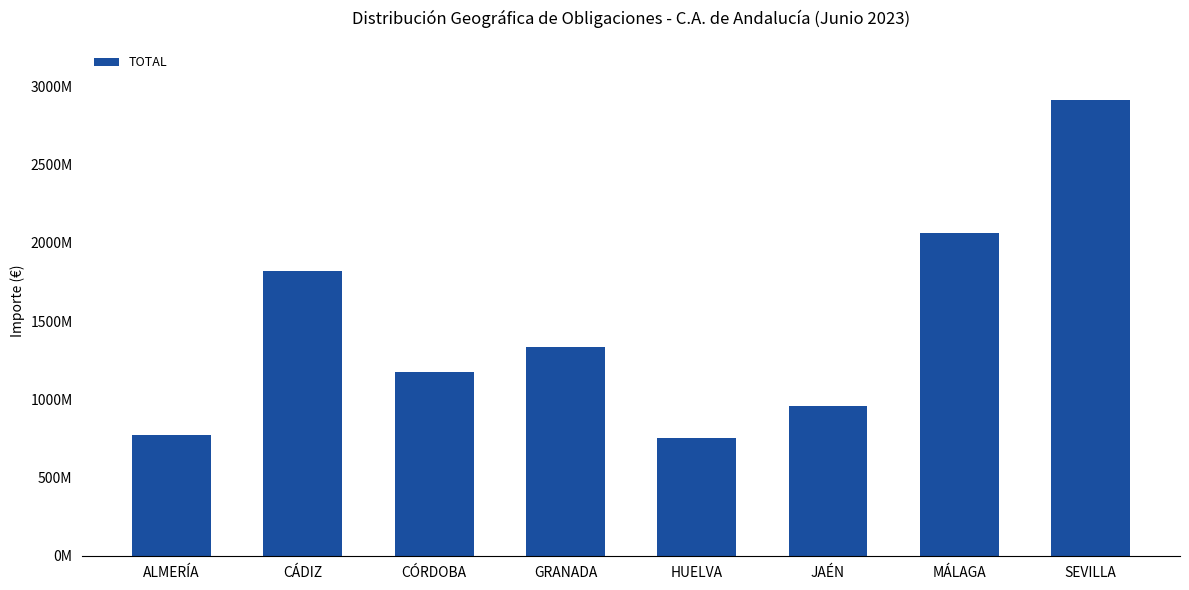

What position from the right is GRANADA?

5